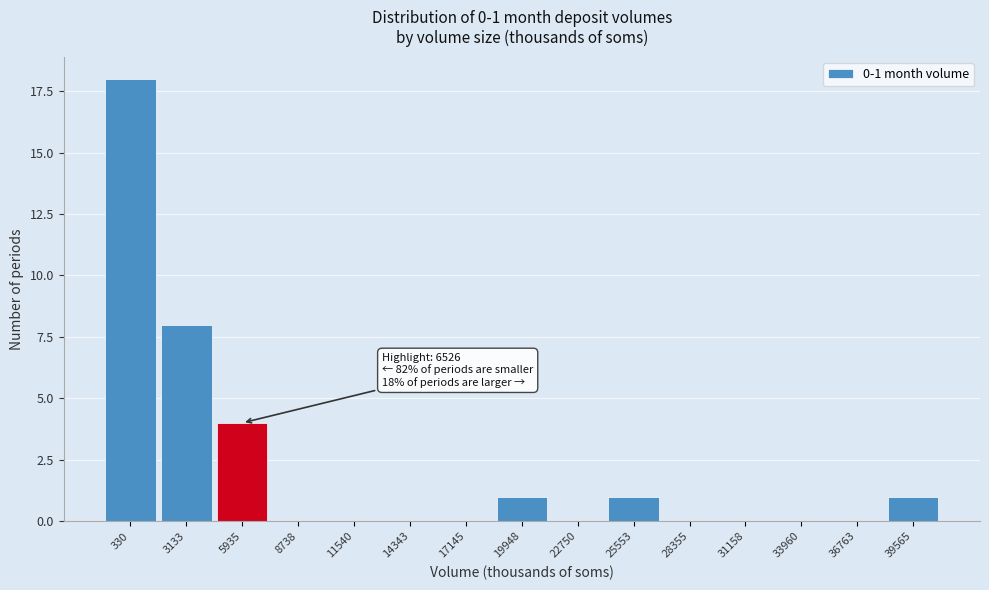

Reading right to left, transcribe all the data shown in this chart.

39565=1	36763=0	33960=0	31158=0	28355=0	25553=1	22750=0	19948=1	17145=0	14343=0	11540=0	8738=0	5935=4	3133=8	330=18